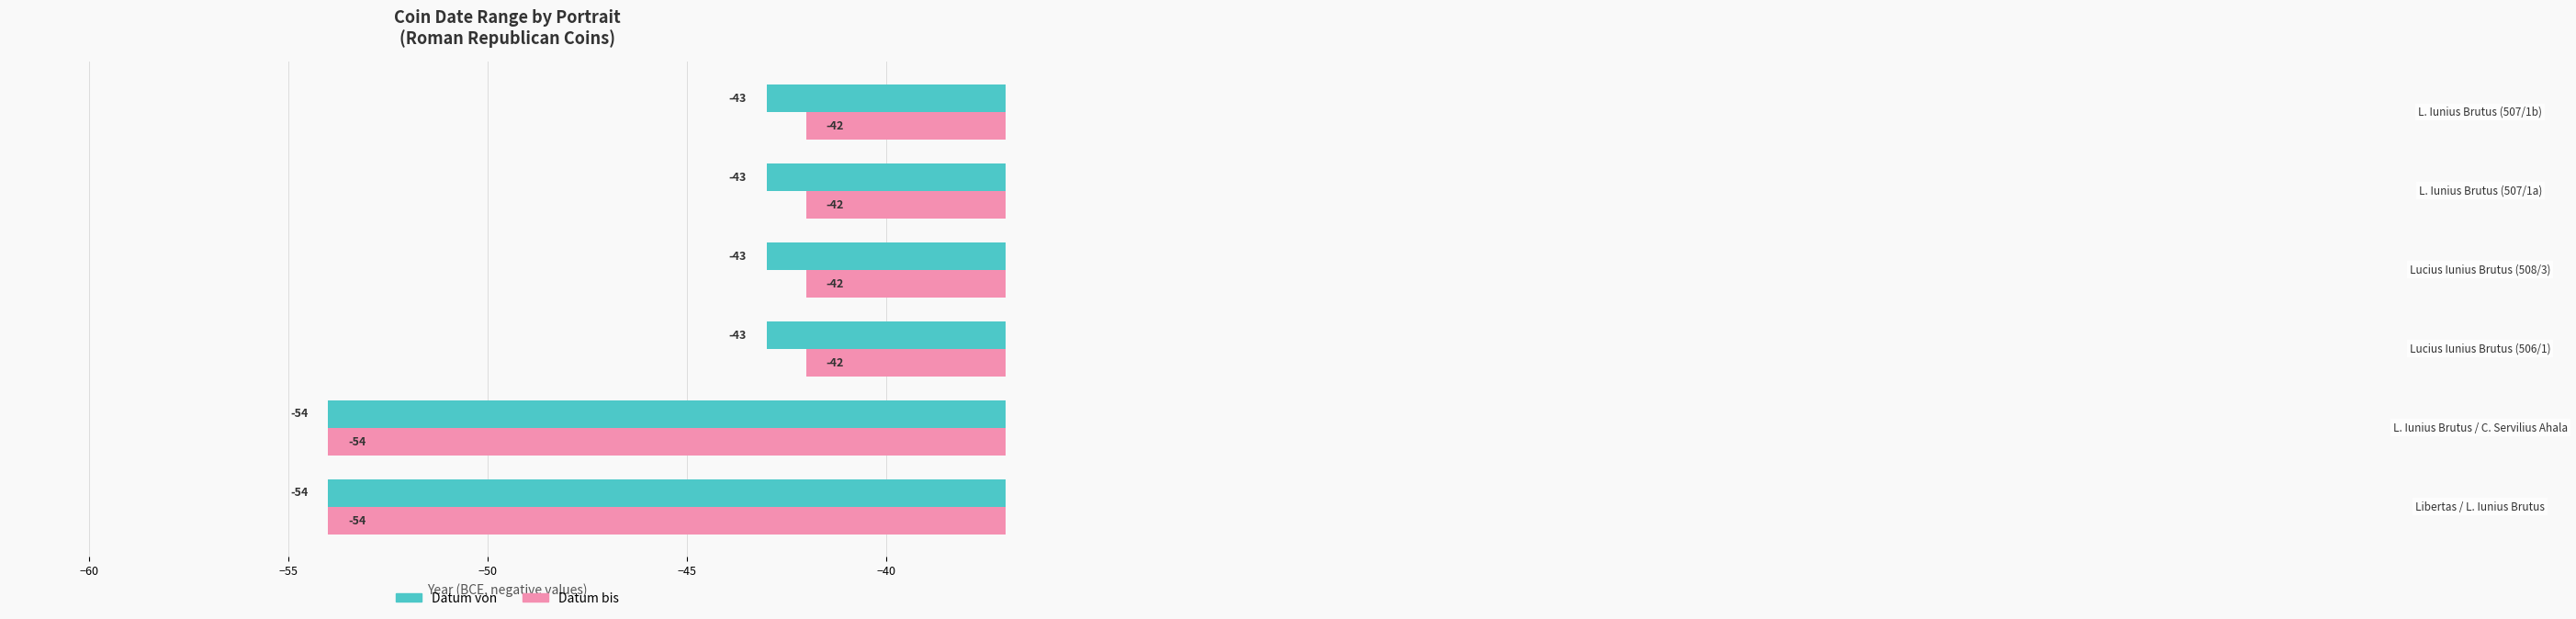

What are all the series names shown in the legend?

Datum von, Datum bis